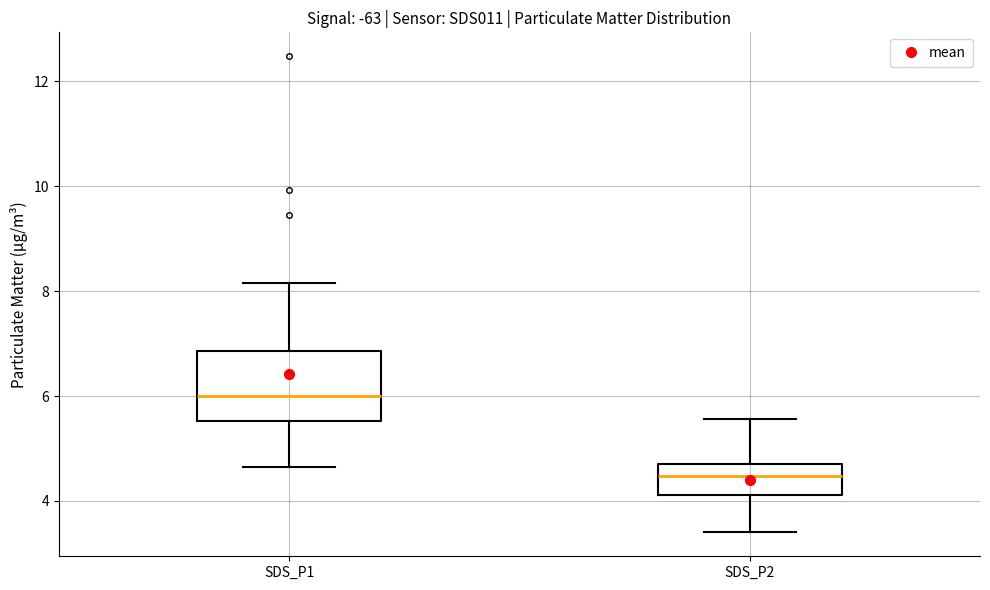

Which box's median line is the lowest?

SDS_P2